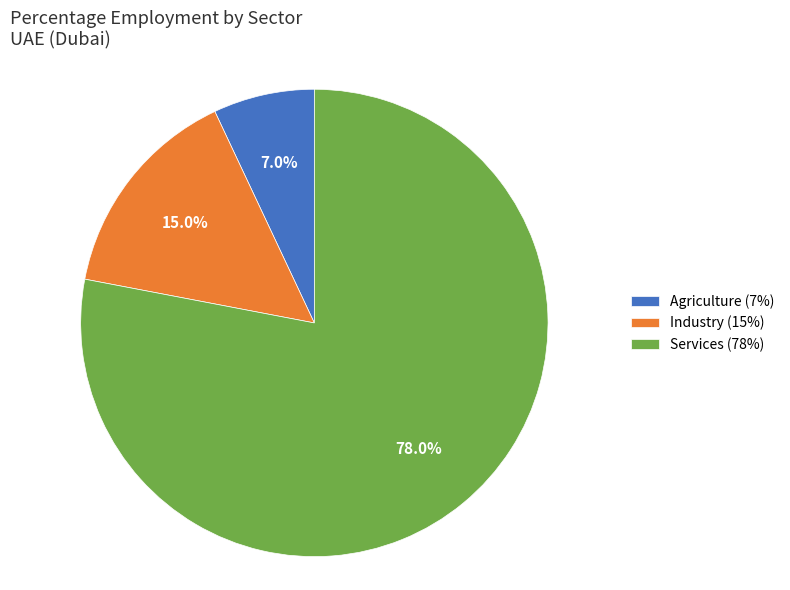

Which slice is the largest?

Services